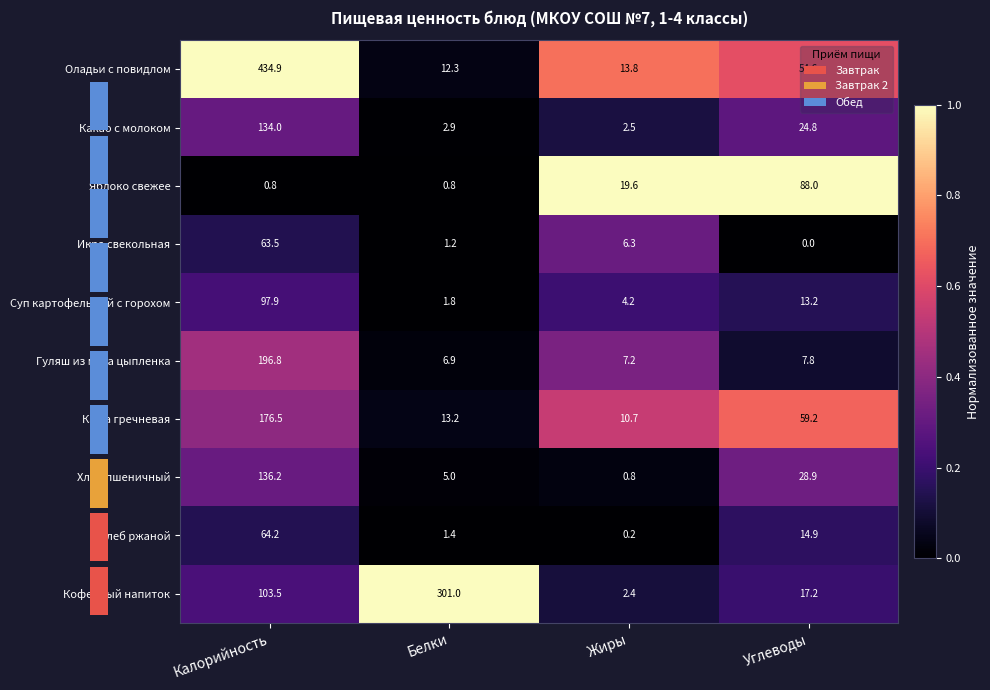

What is the average value of the Яблоко свежее series?

27.3